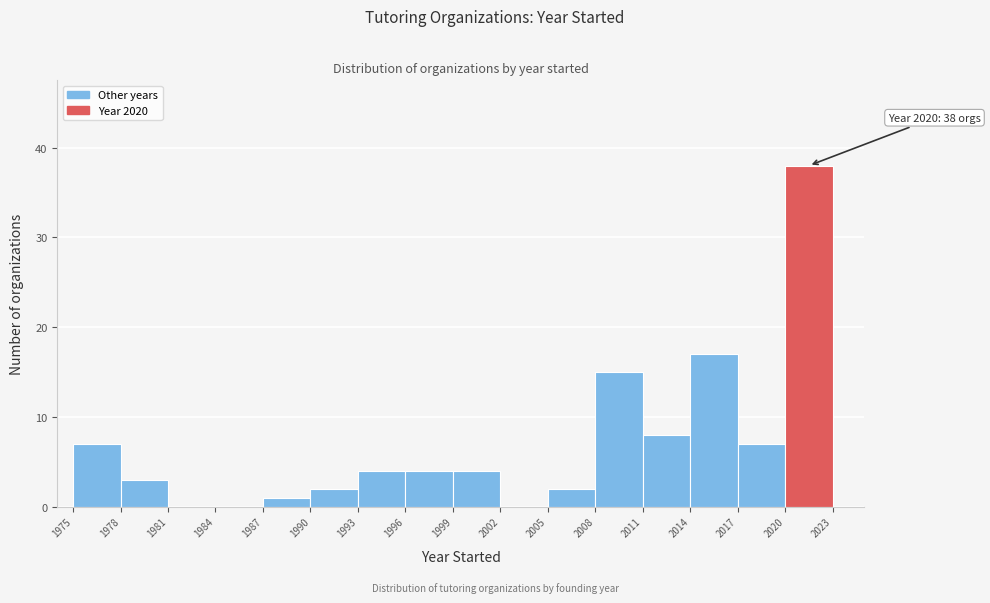

Which range on the x-axis has the tallest bar?

2020 to 2023